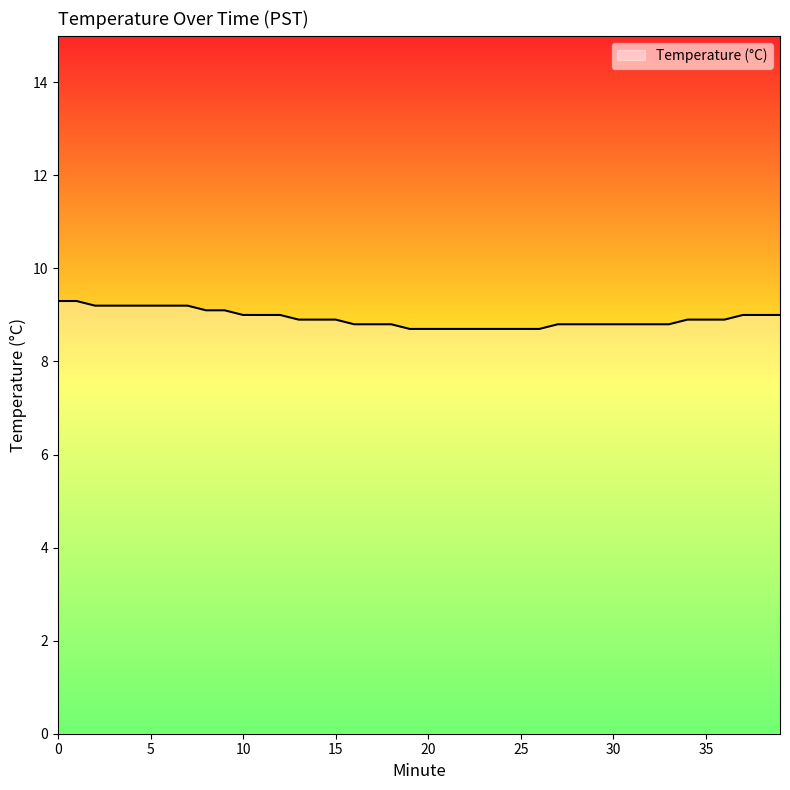

What is the greatest value displayed?

9.3